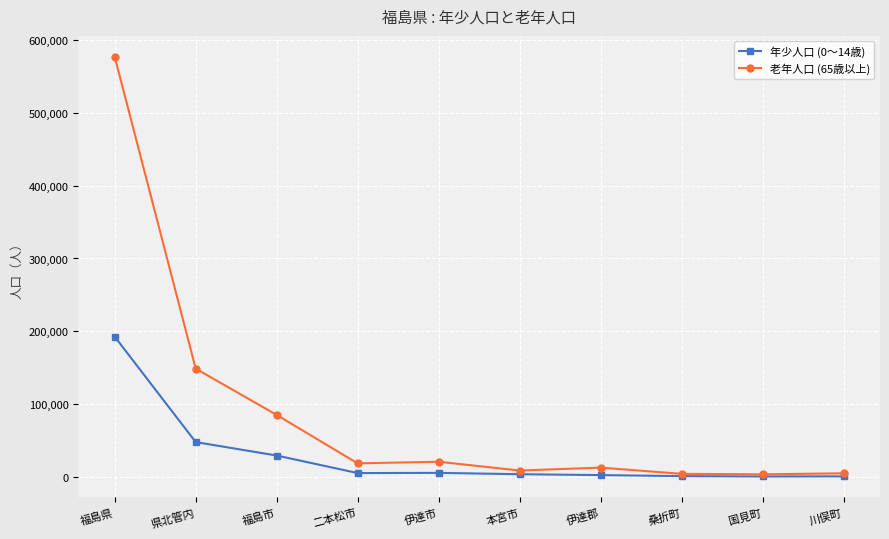

What is the difference between the second highest and second lowest values in the 老年人口 (65歳以上) series?

144474